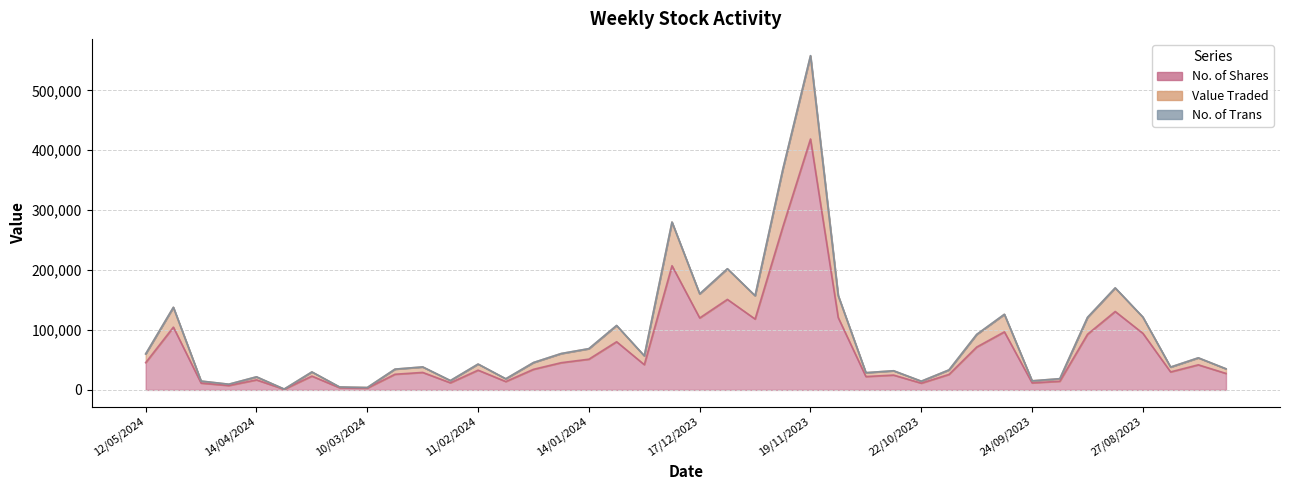

The value of Value Traded at 03/12/2023 is 70099. True or false?

False